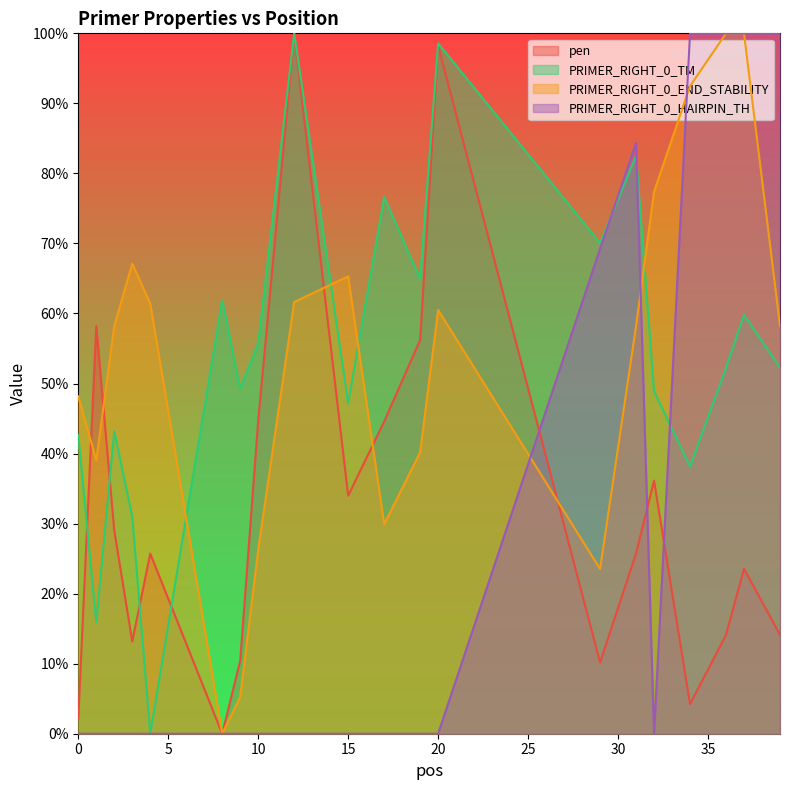

The value of PRIMER_RIGHT_0_END_STABILITY at 39 is 58.2. True or false?

True